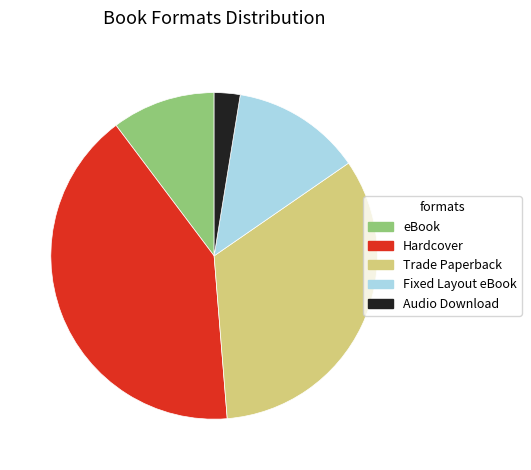

Rank the categories by value from highest to lowest.

Hardcover, Trade Paperback, Fixed Layout eBook, eBook, Audio Download